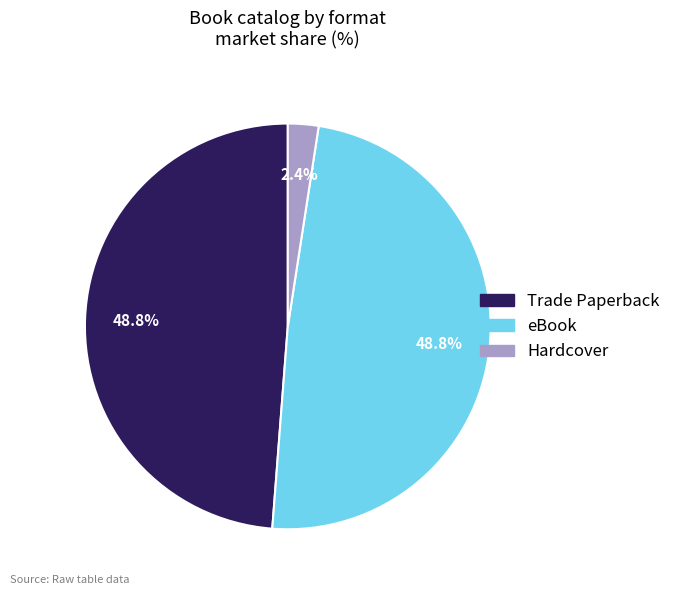

How many slices are in this pie chart?

3